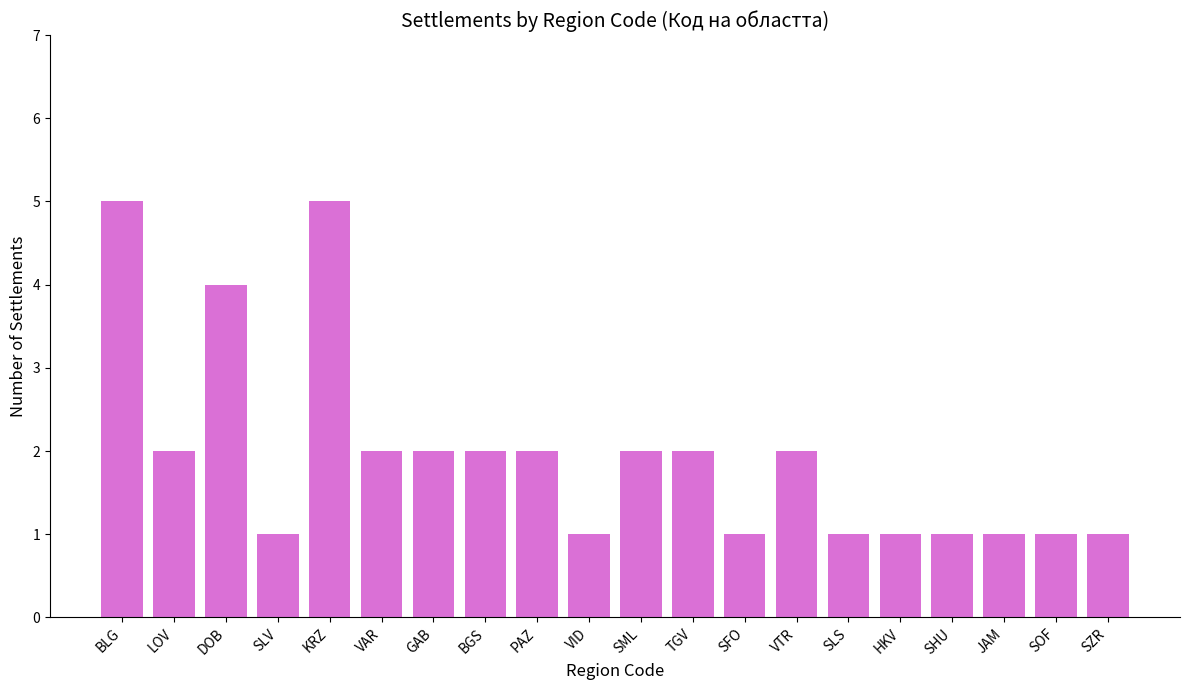

Approximately how many times larger is the value at KRZ compared to BLG?

1.0